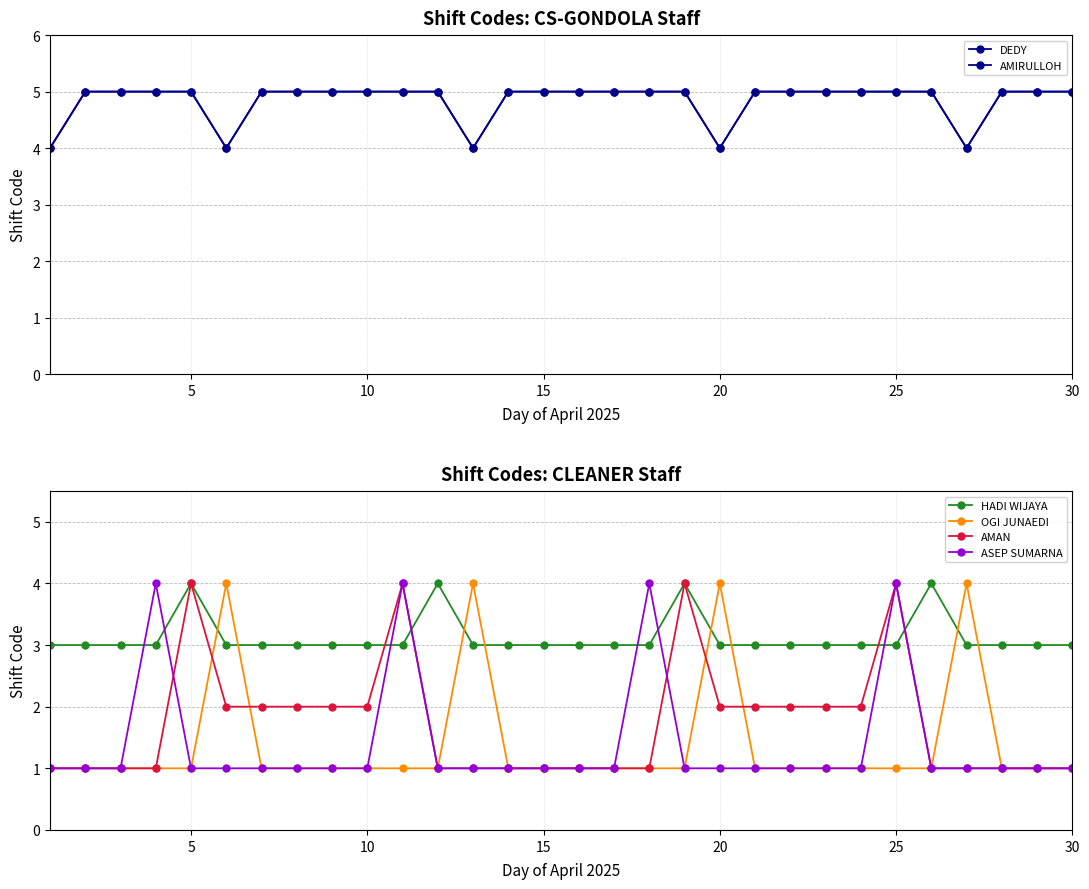

What is the lowest value of the AMIRULLOH series?

4